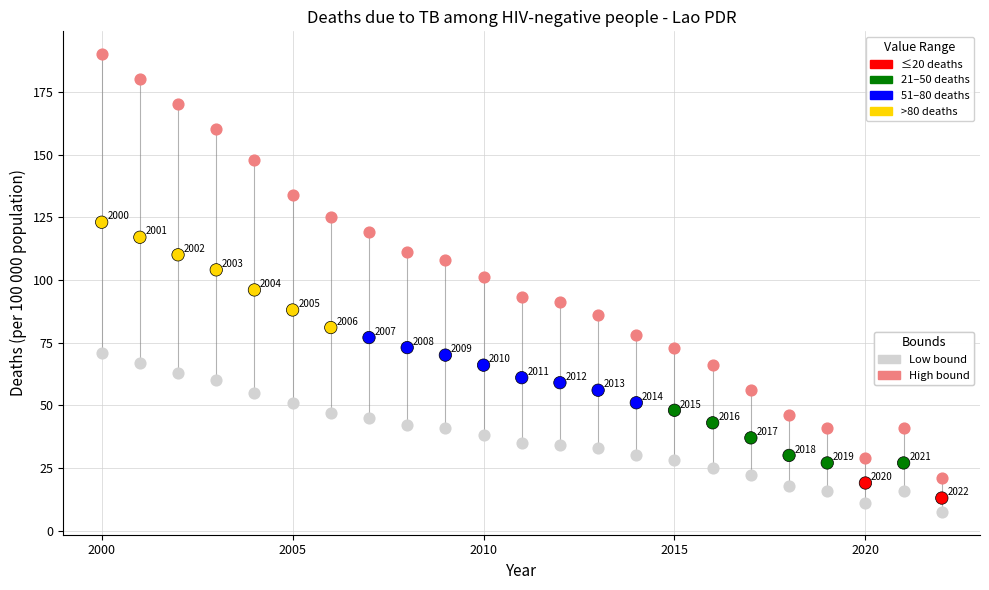

Across all data points, what is the range of Y values (max minus min)?

182.5